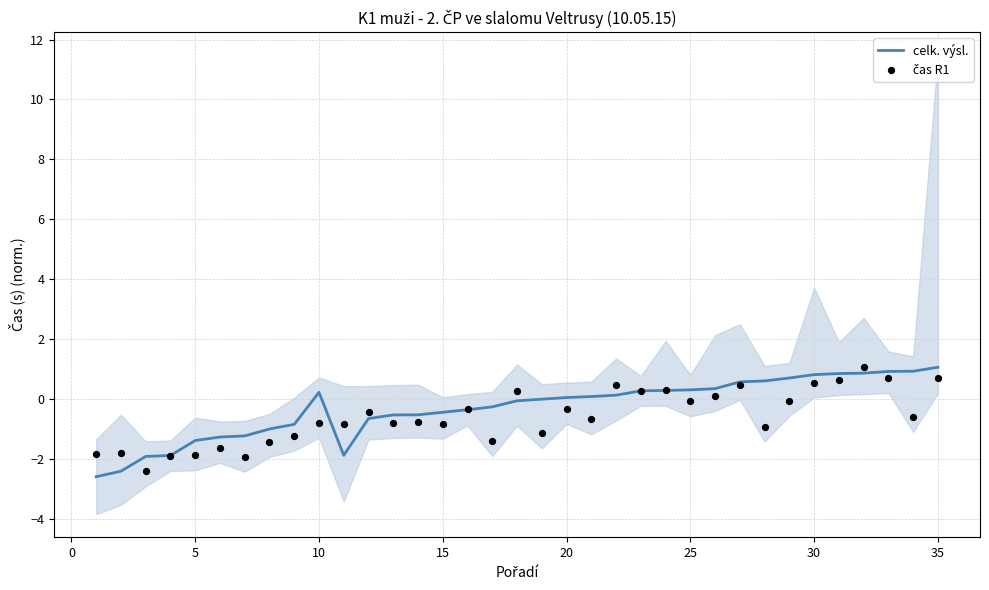

Which series reaches the maximum Y coordinate?

čas R1